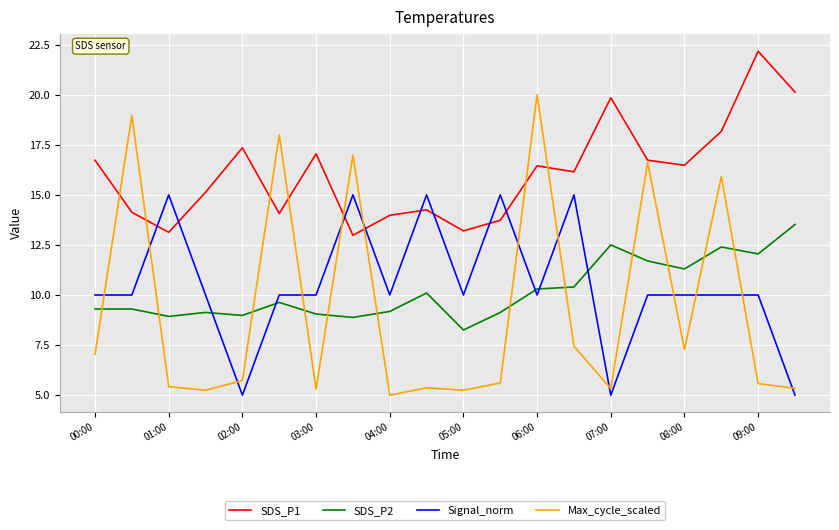

What is the difference between the second highest and second lowest values in the SDS_P1 series?

7.0